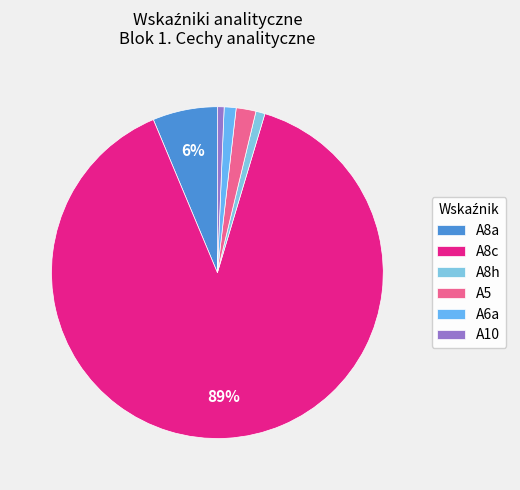

Which slice is the largest?

A8c